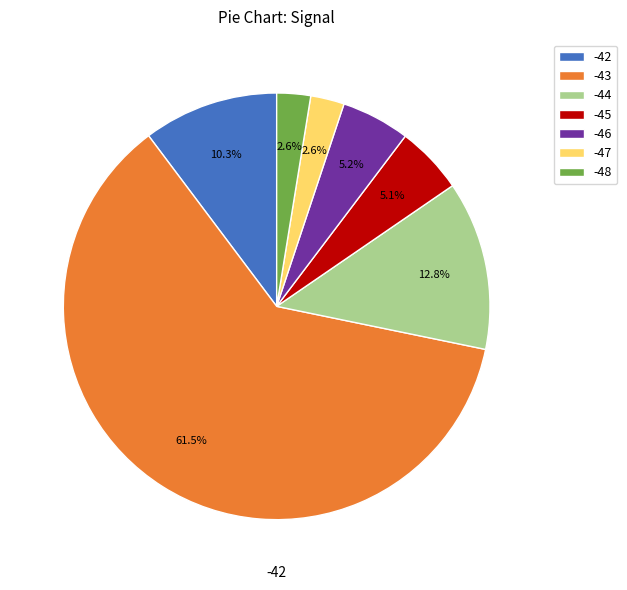

What is the ratio of the value at -43 to the value at -42?

6.0